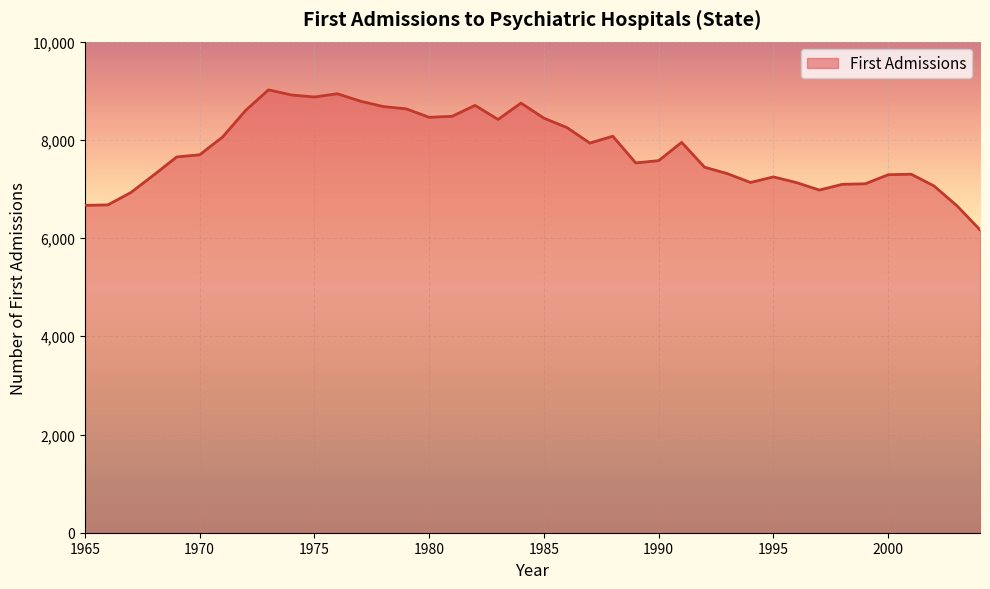

What is the maximum value shown in the chart?

9018